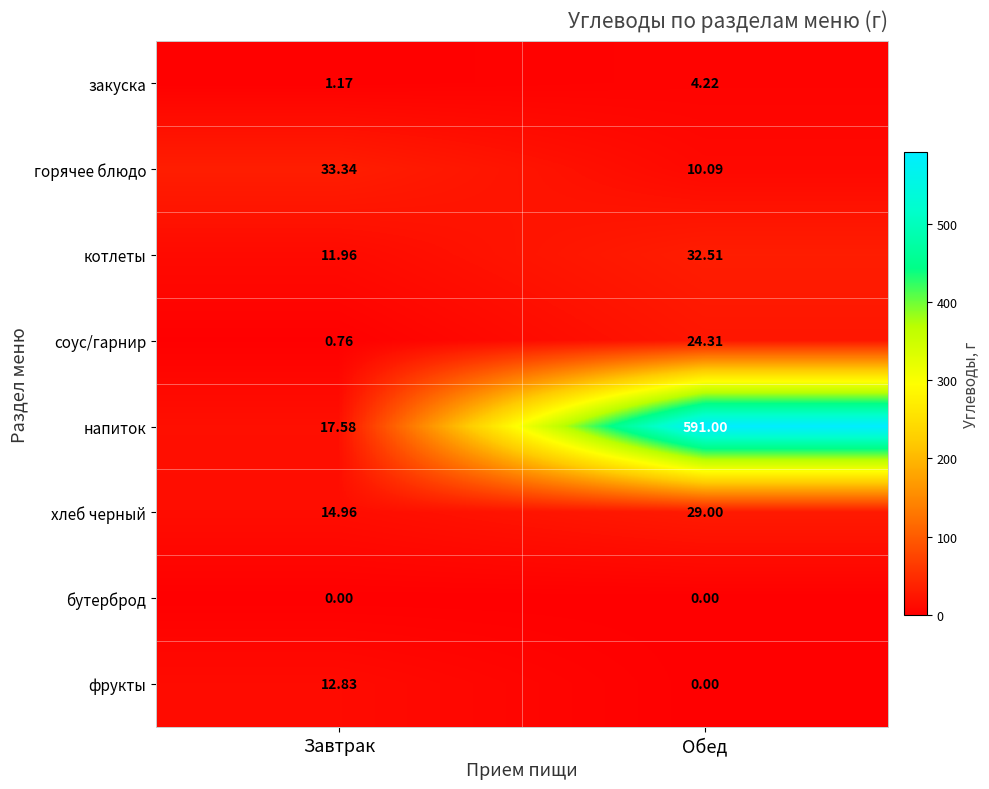

Is the value of бутерброд at Завтрак greater than the value of горячее блюдо at Завтрак?

No